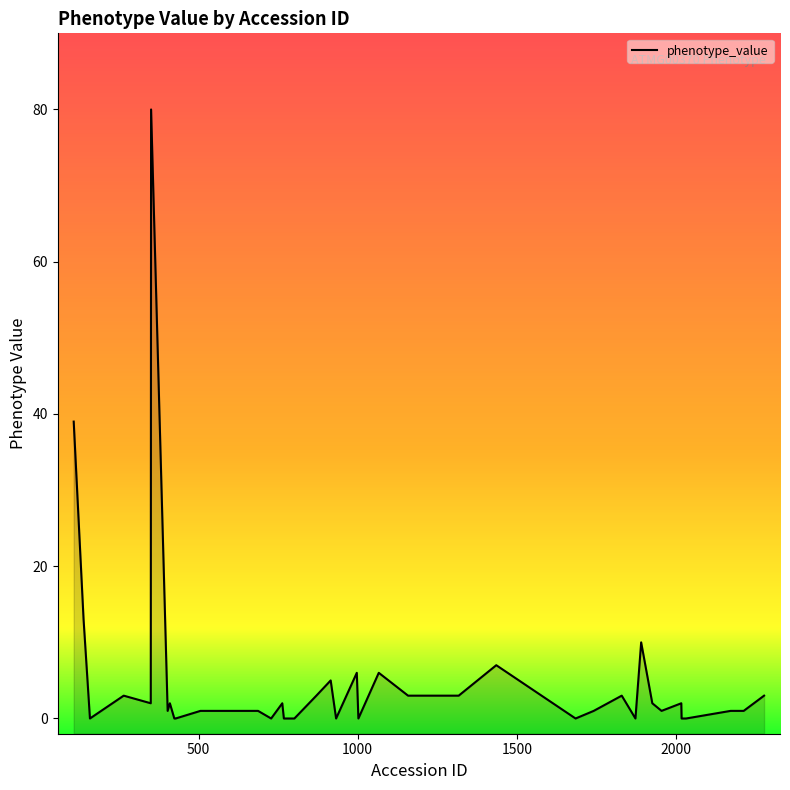

Is it true that the value at 1684 is 31?

False